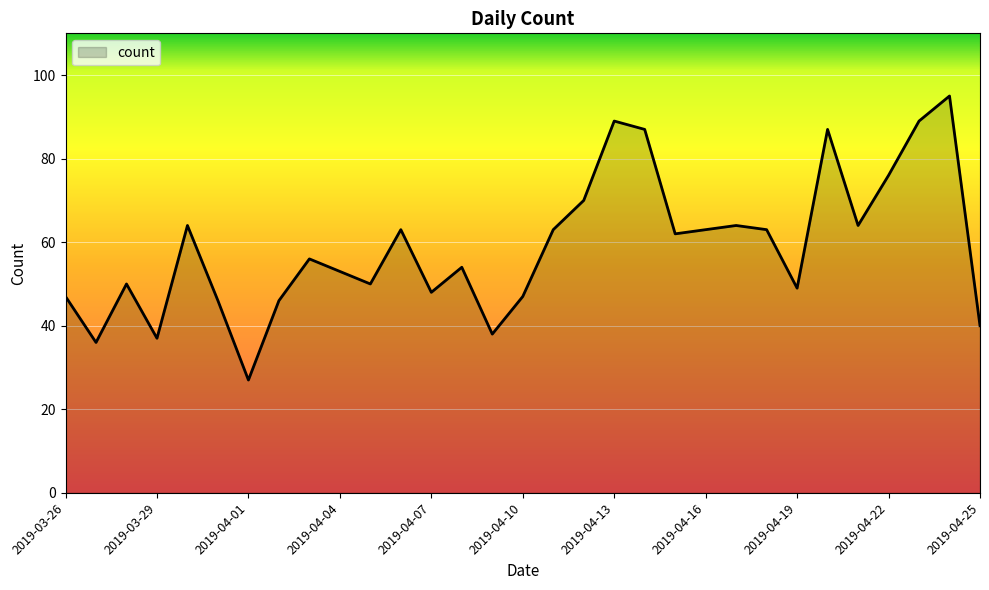

How many interior local valleys (lower than both neighbors) does the data have?

9